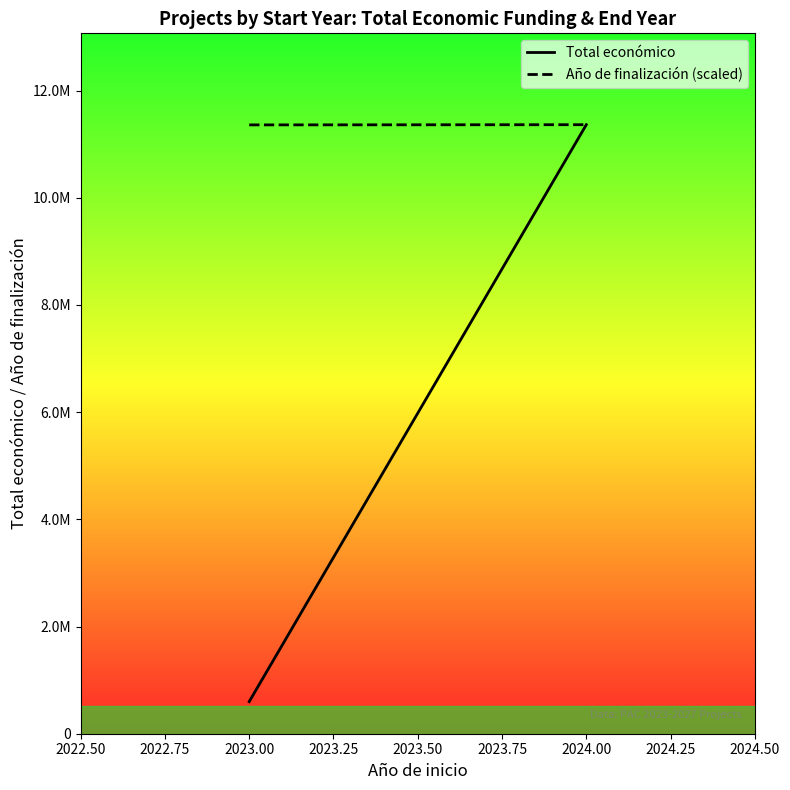

Which series changed the most between 2023.00 and 2024.00?

Total económico